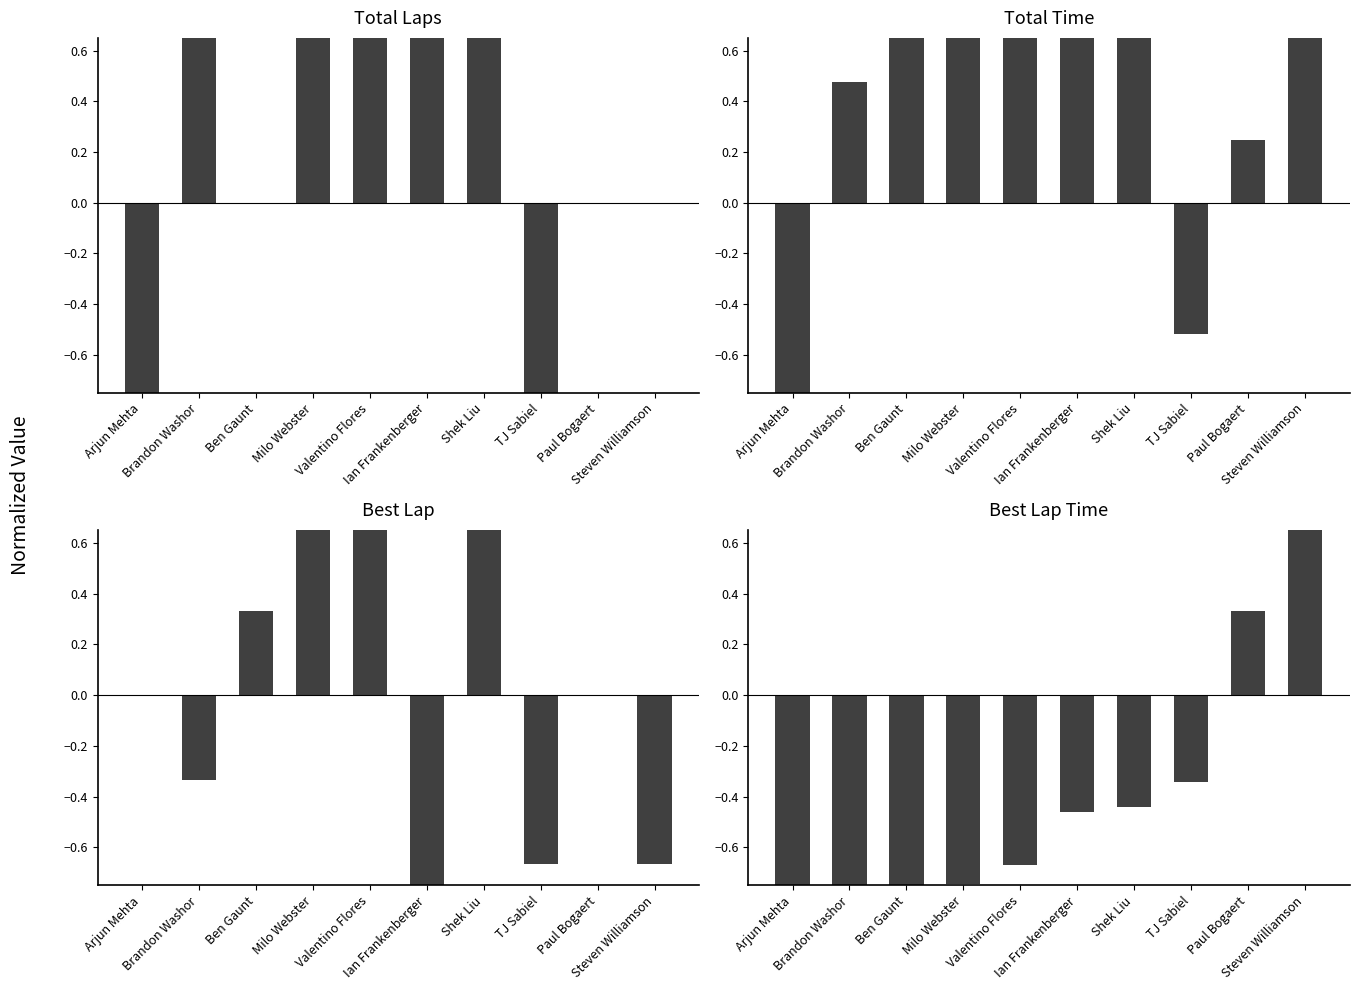

What is the value of the Best Lap bar at the 2nd from the left?

-0.3